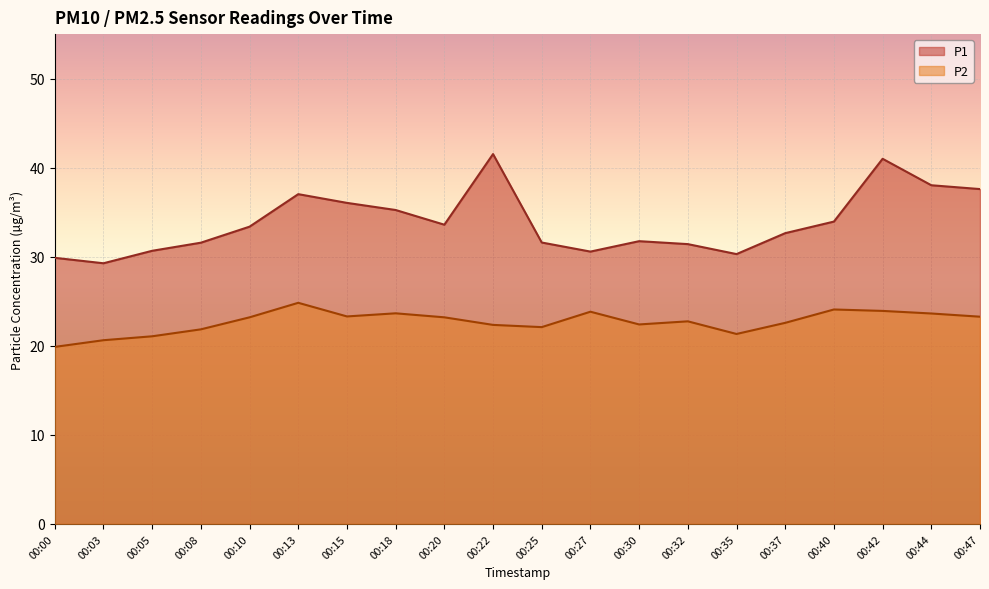

Reading right to left, list all the values displayed in this chart.

P1: 37.6	38.0	41.0	34.0	32.6	30.3	31.4	31.8	30.6	31.6	41.5	33.6	35.2	36.0	37.0	33.4	31.6	30.7	29.3	29.9
P2: 23.3	23.6	23.9	24.1	22.6	21.3	22.8	22.4	23.8	22.1	22.4	23.2	23.6	23.3	24.8	23.2	21.9	21.1	20.6	19.9